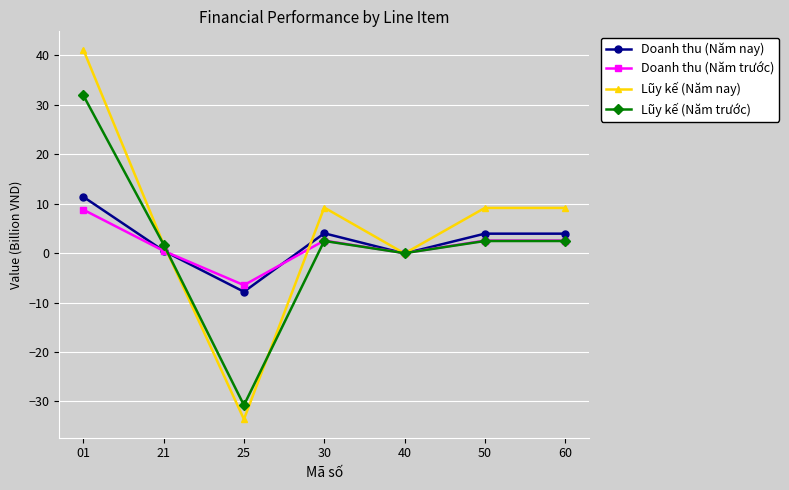

Is the value of Doanh thu (Năm trước) at 50 greater than the value of Lũy kế (Năm trước) at 40?

Yes